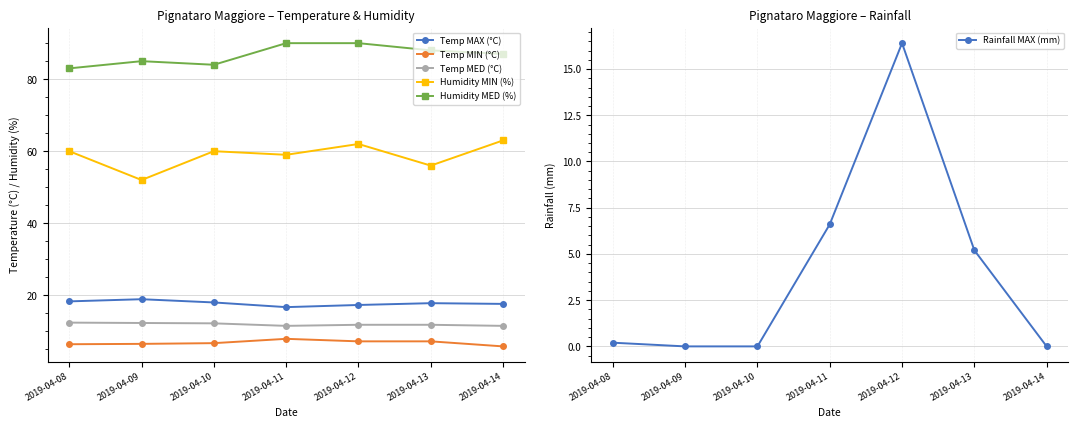

Is the value of Temp MIN (°C) at 2019-04-13 greater than the value of Humidity MED (%) at 2019-04-10?

No